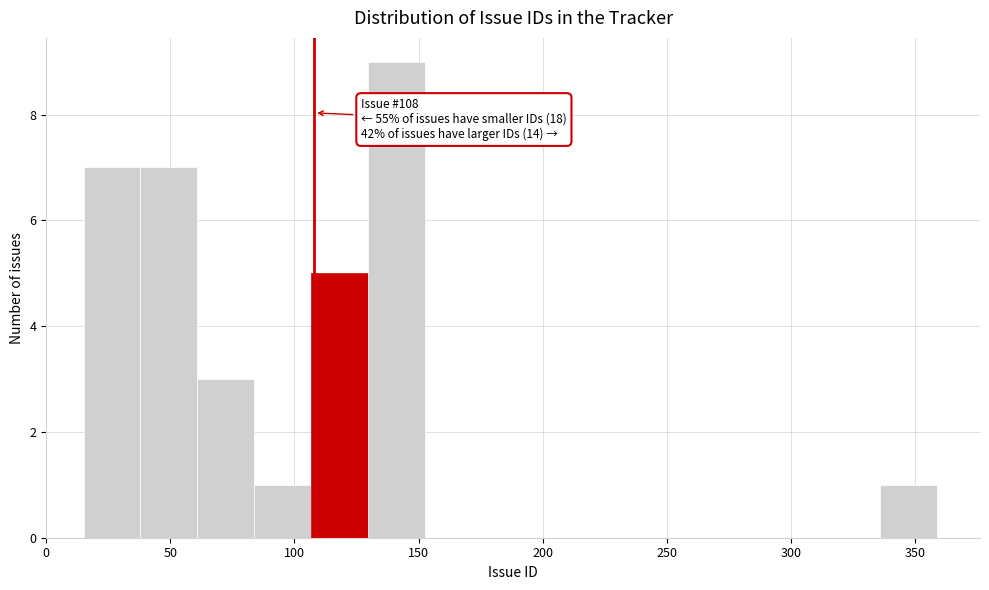

Which range on the x-axis has the tallest bar?

130 to 155